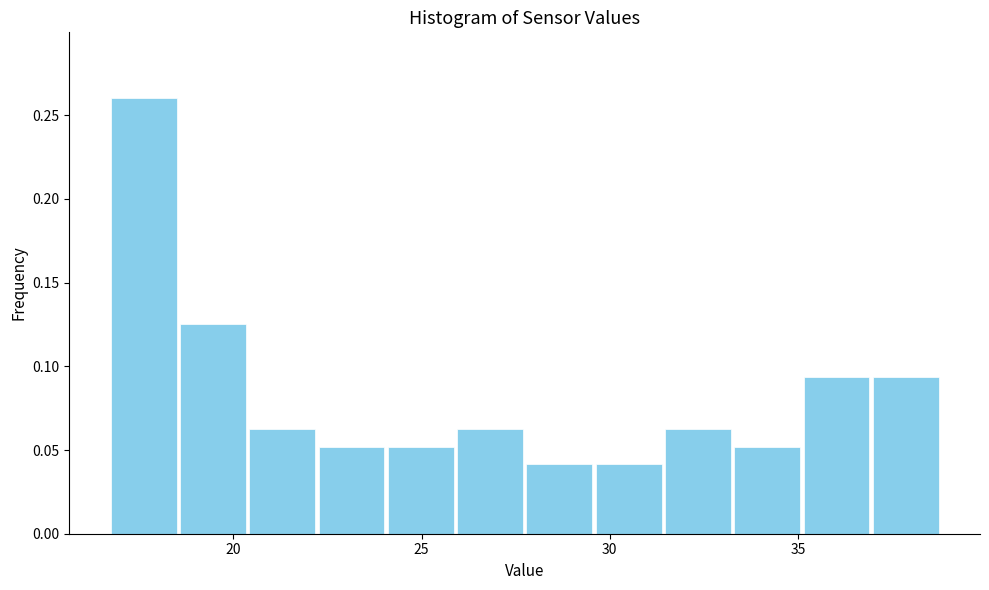

Read against the x-axis, roughly where is the centre of the tallest bar?

17.5